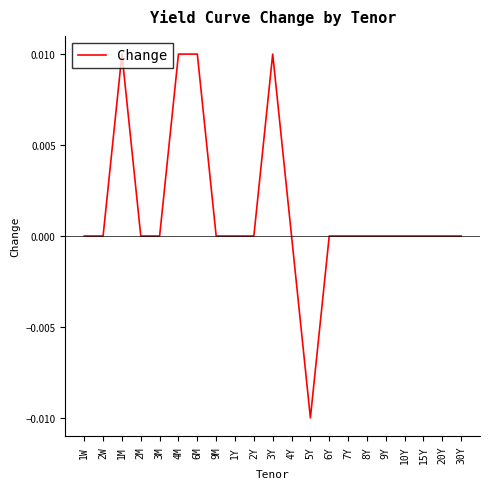

What position from the right is 30Y?

1